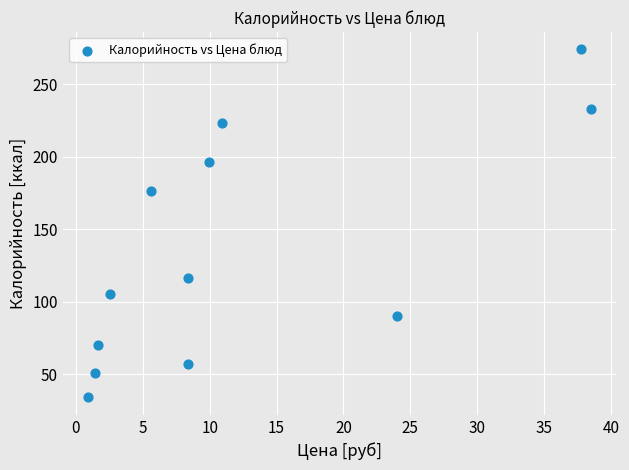

What Y value in the scatter plot is closest to 154?

176.7